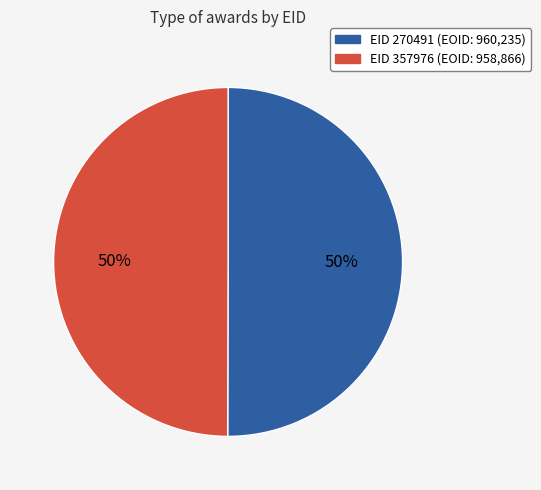

To the nearest percent, what is the average slice percentage?

50%